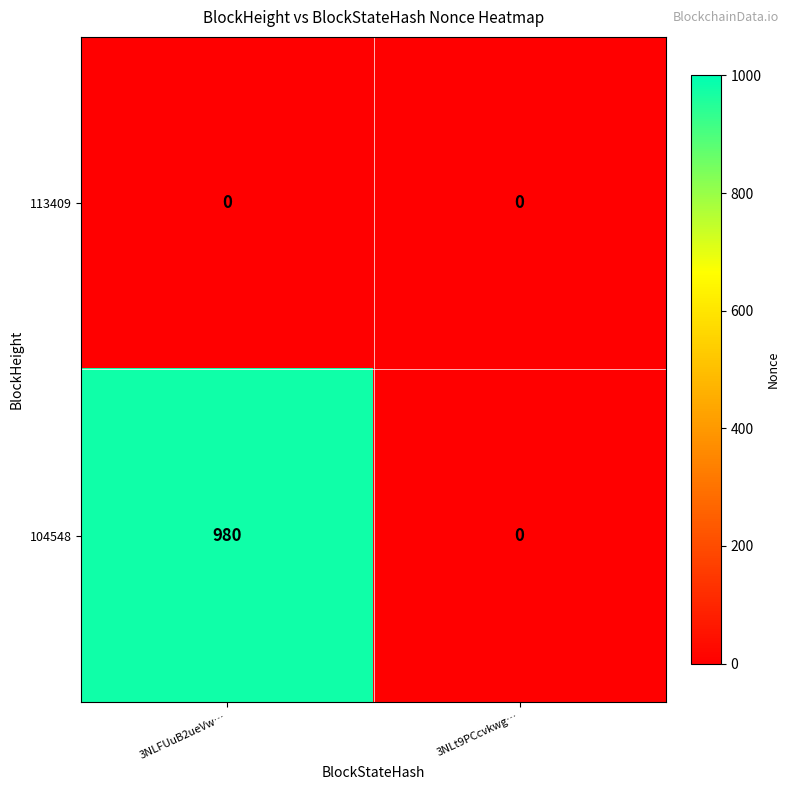

How many data points in 104548 are less than 980?

1